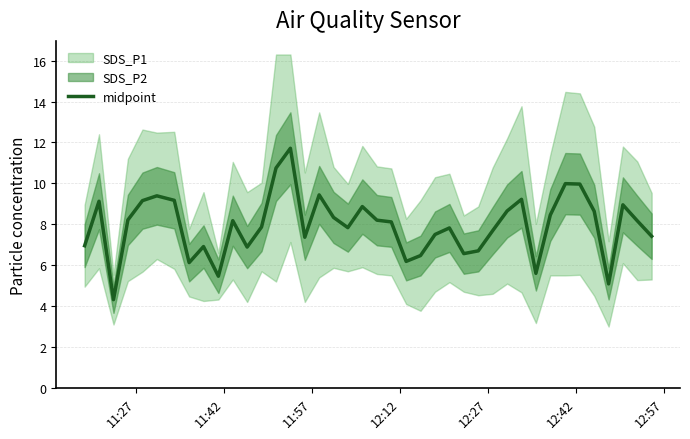

What is the minimum value for midpoint?

4.3